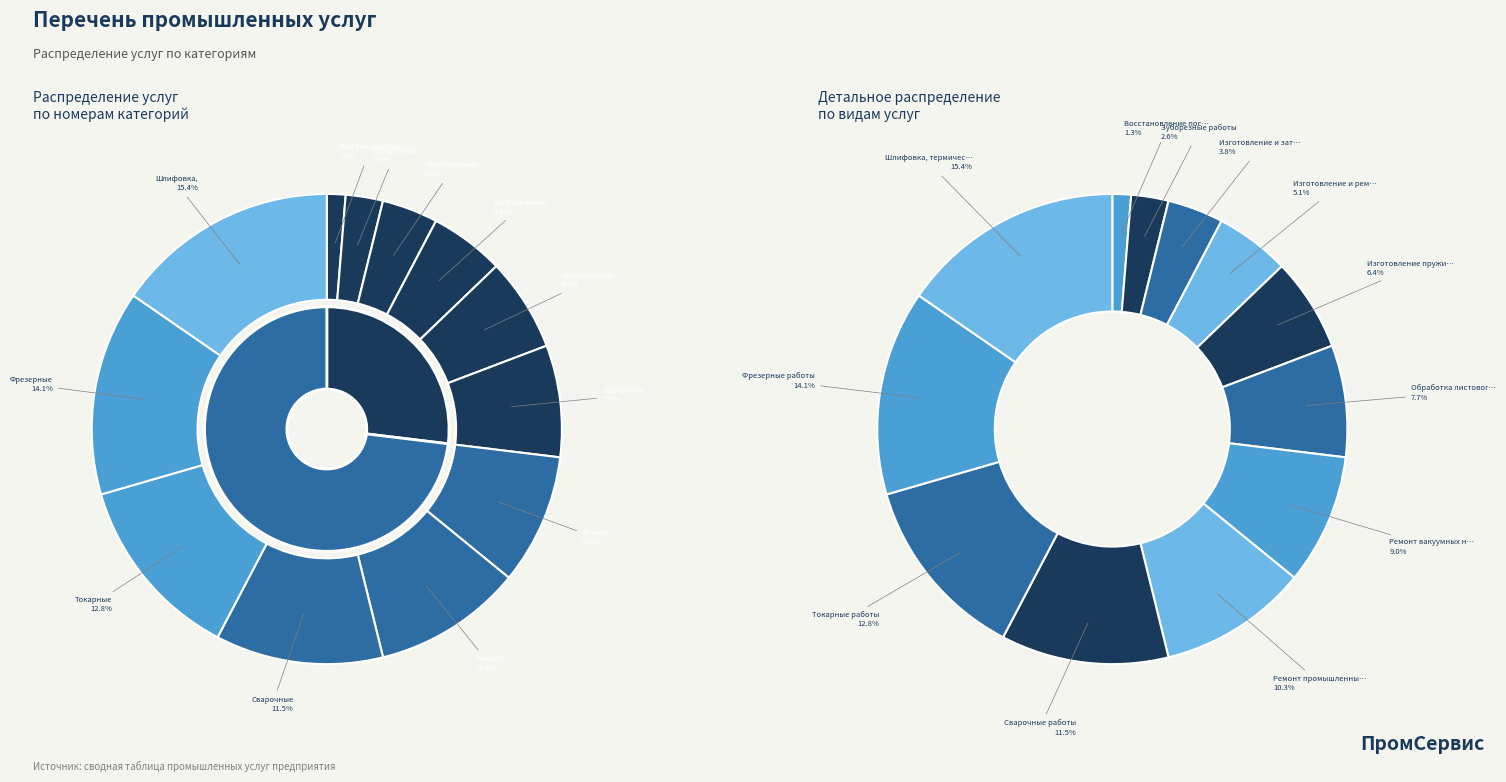

How much of the chart is everything except Обработка листового металла?

92.3%